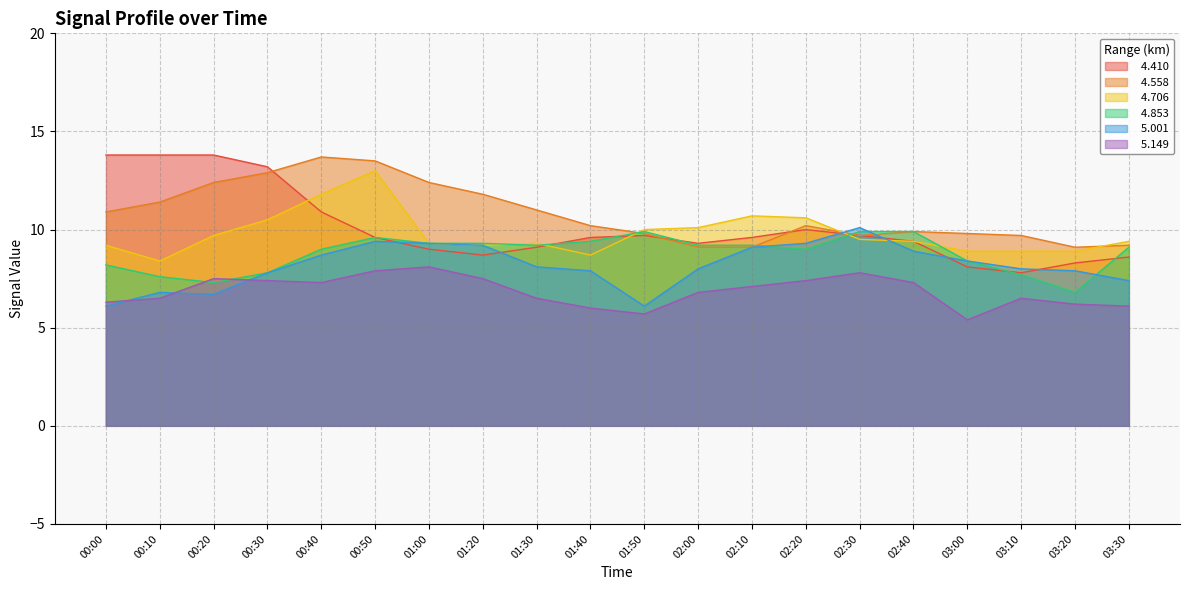

Which category has the lowest value across all series?

03:00